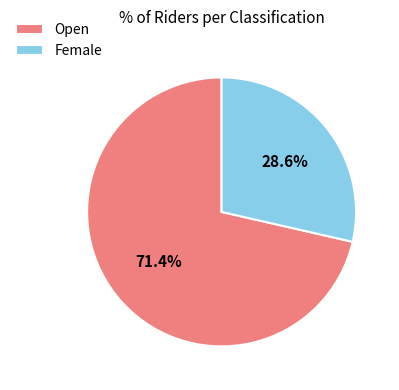

How many slices are in this pie chart?

2